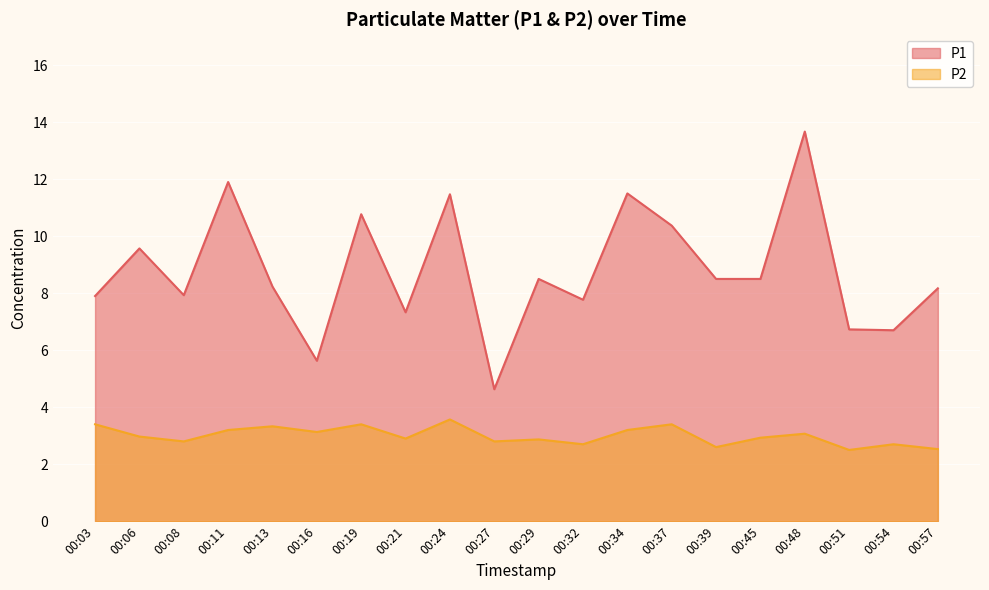

Read the P2 value at 00:57.

2.5